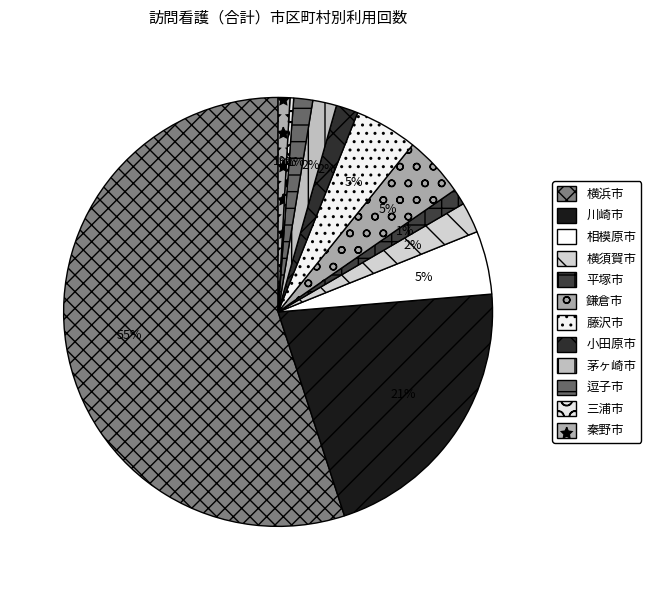

To the nearest percent, what is the combined percentage of 横浜市 and 逗子市?

56%